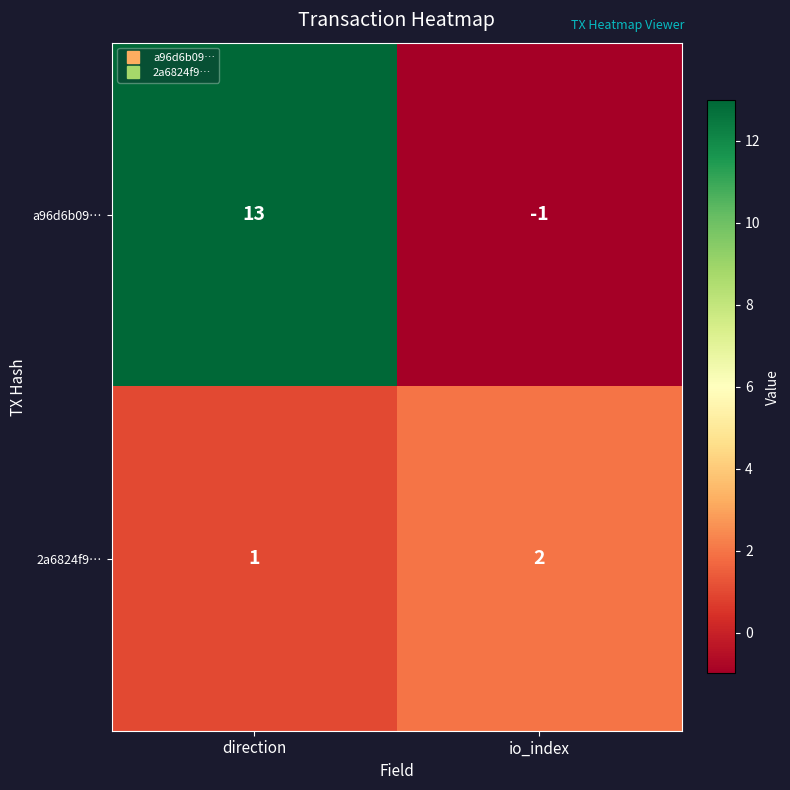

At which category is the sum across all series the highest?

direction